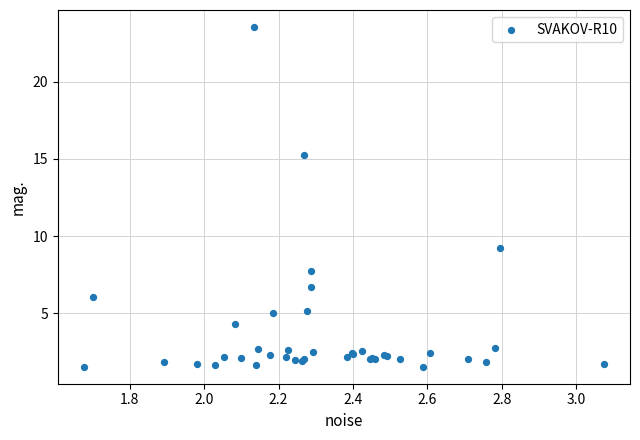

What Y value in the scatter plot is closest to 12?

9.2